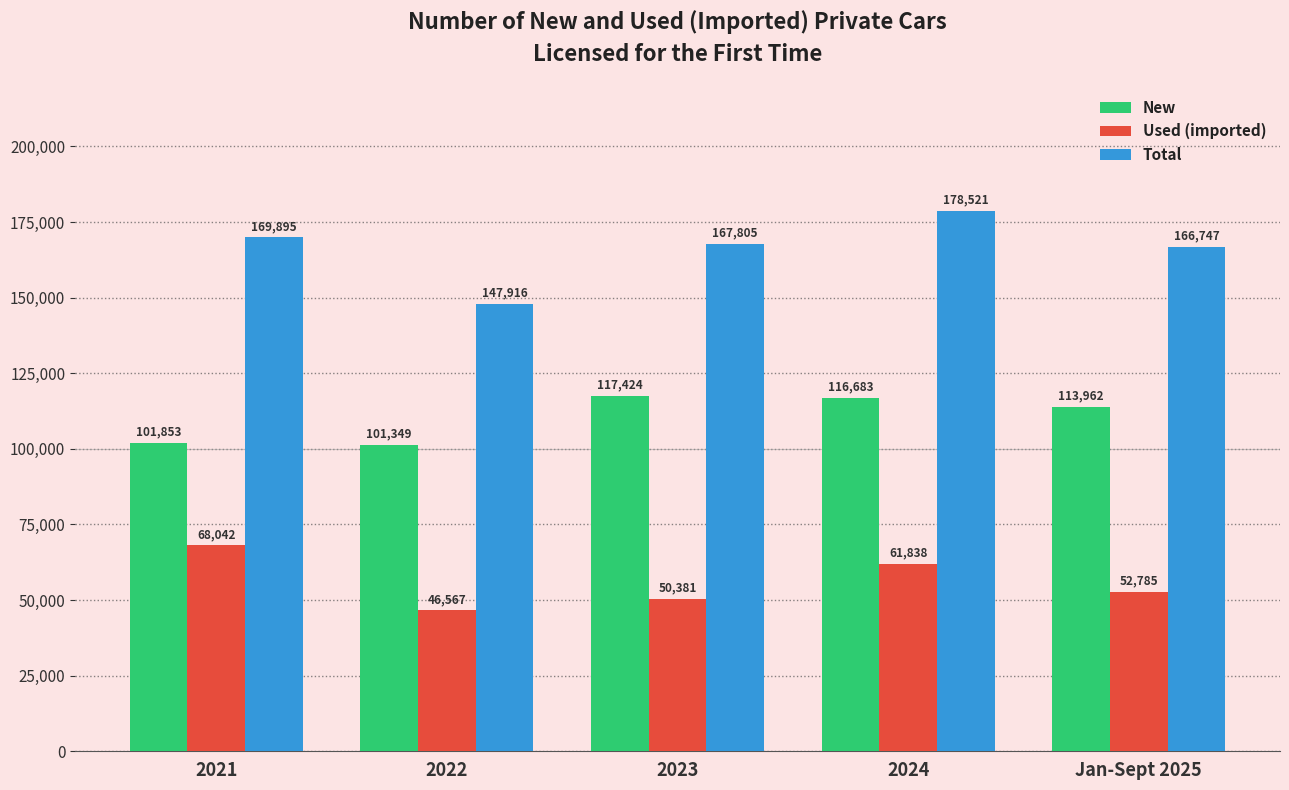

Rank the series at 2022 from lowest to highest value.

Used (imported), New, Total